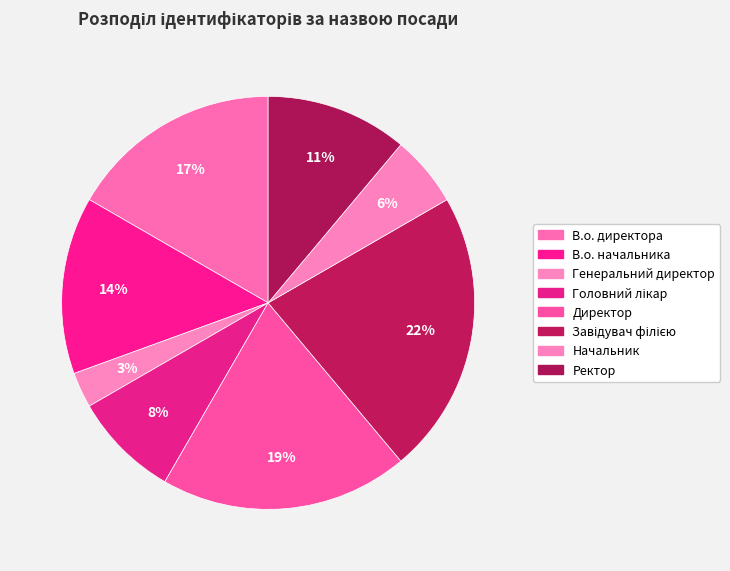

To the nearest percent, what is the combined percentage of Директор and Ректор?

31%